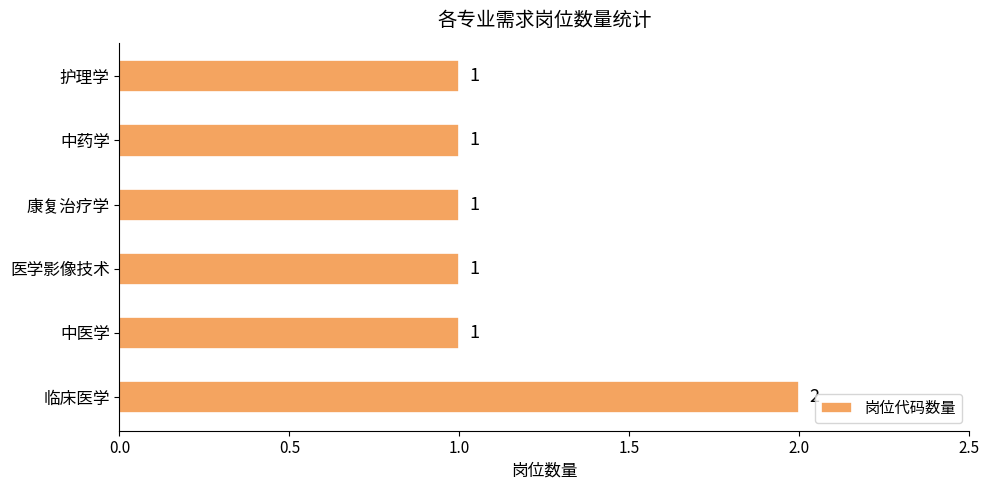

Does the chart contain stacked bars?

No